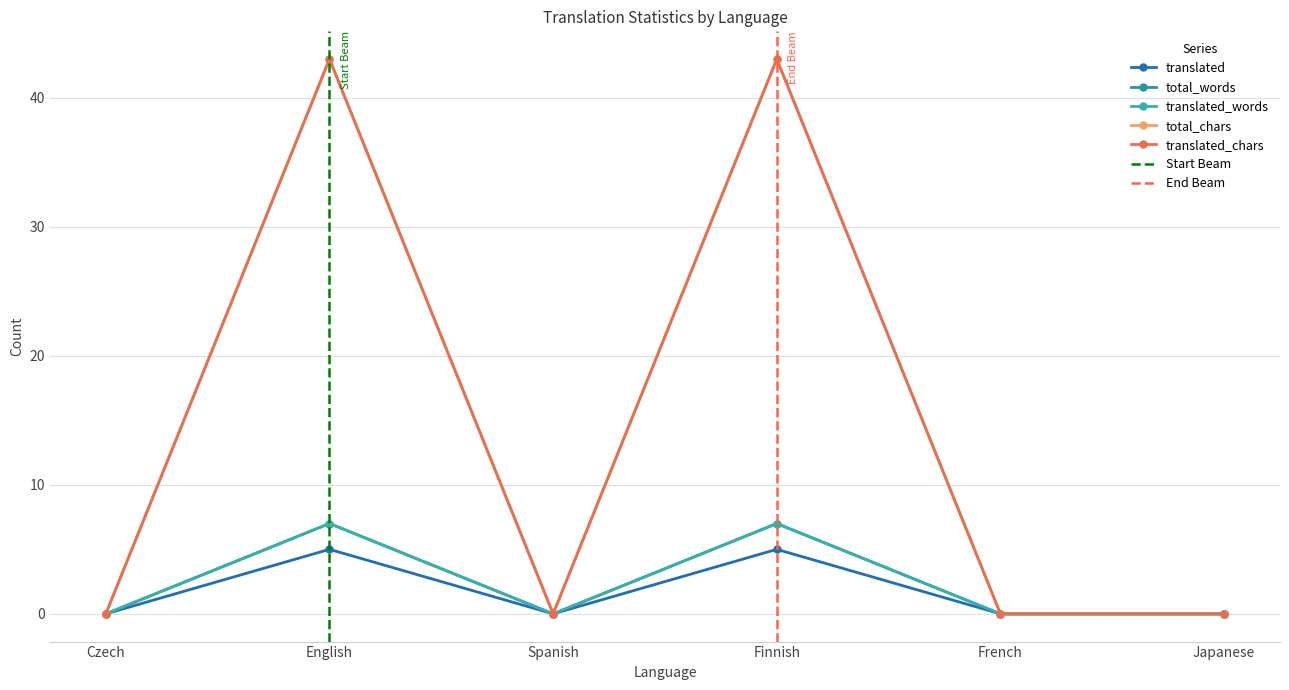

Where is translated_words nearest to the value 3?

Czech